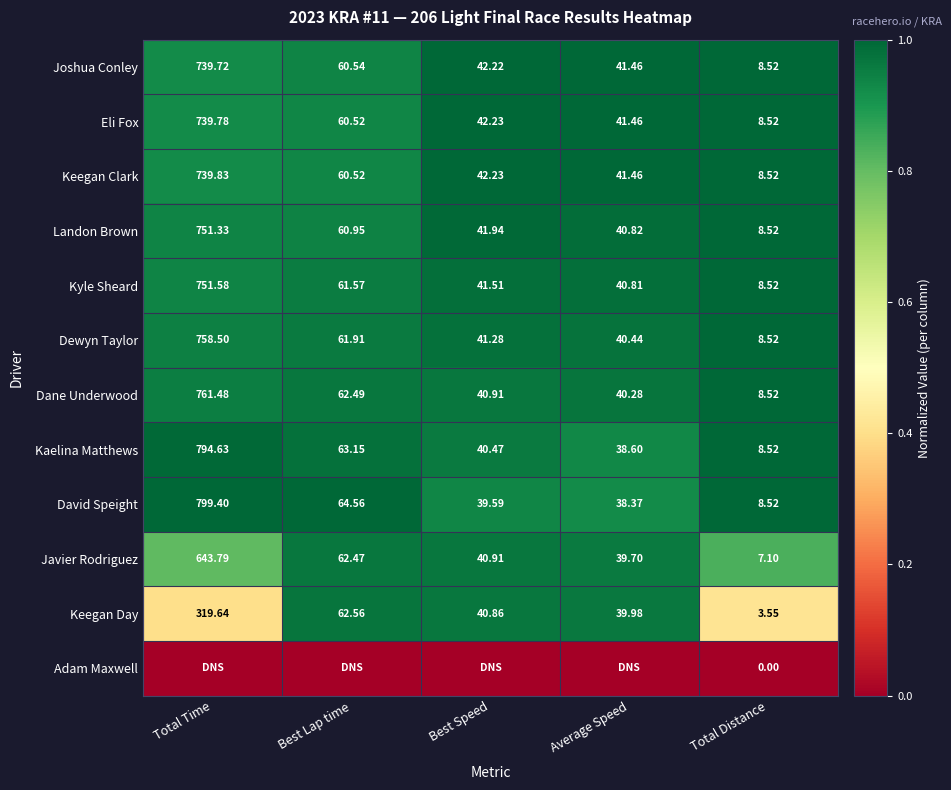

Which category has the lowest value in the Keegan Day series?

Total Distance